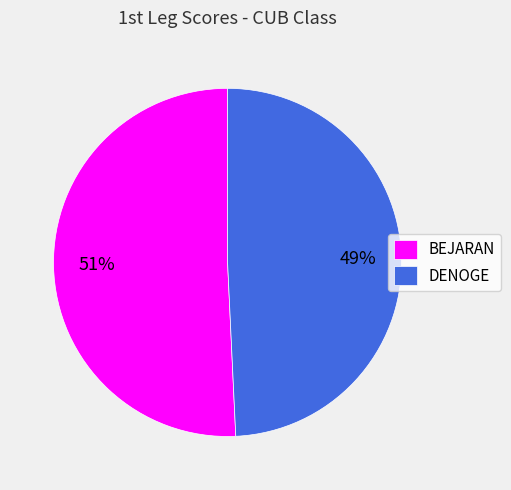

Is DENOGE the majority of the pie?

No